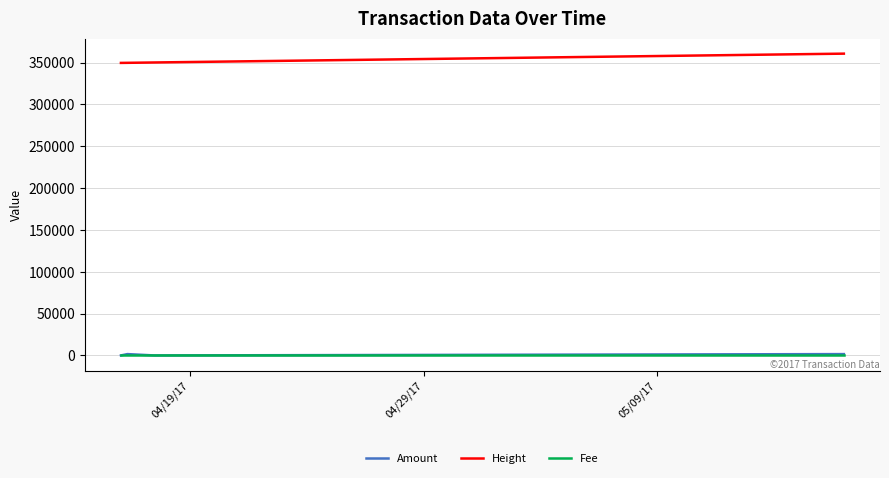

At how many categories does at least one series exceed 316244?

4